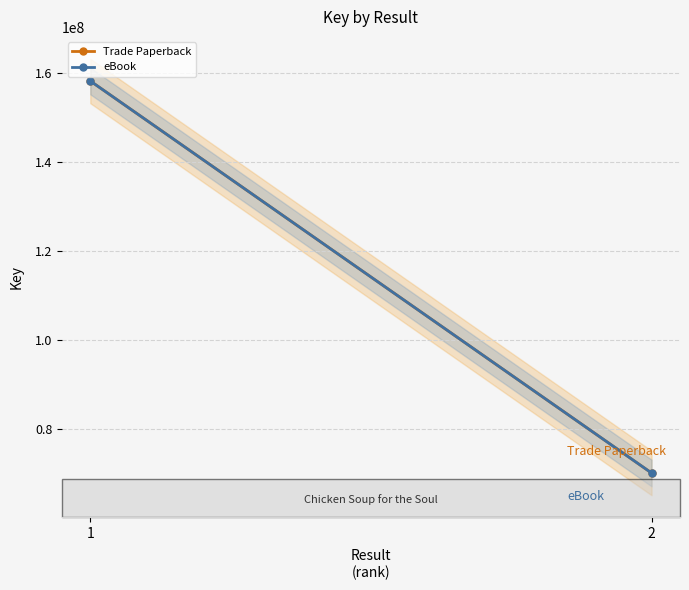

Reading left to right, extract all data points from this chart.

Trade Paperback: 158178340	70095749
eBook: 158178340	70095749